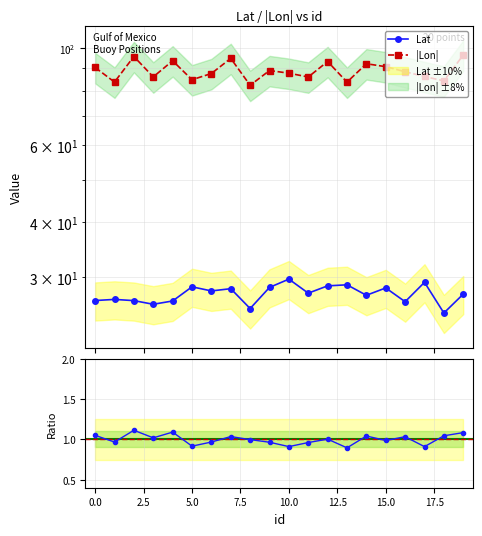

Which series has the largest range (max minus min)?

|Lon|